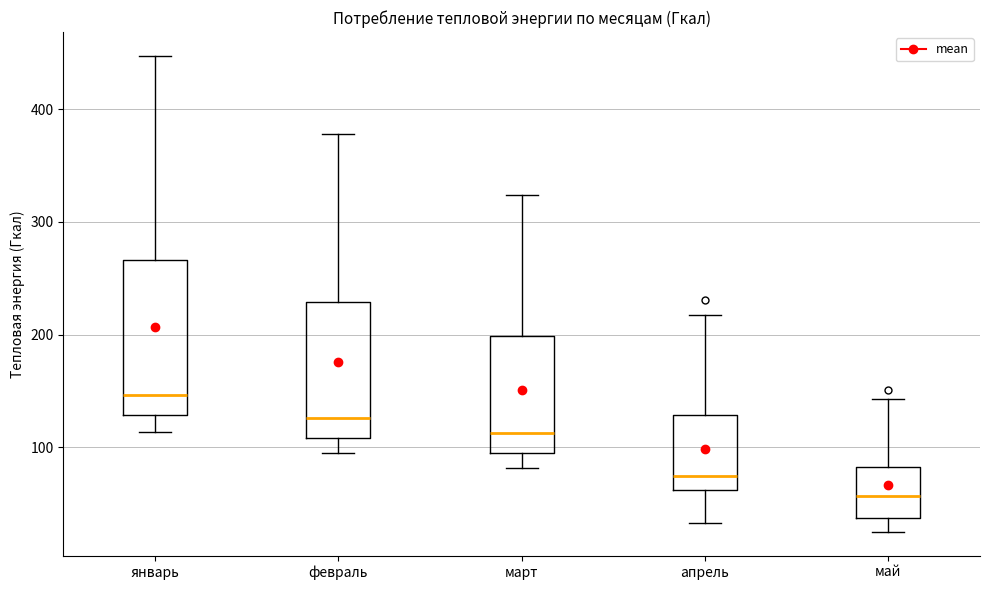

Which box is the tallest, from its lower edge to its upper edge?

январь